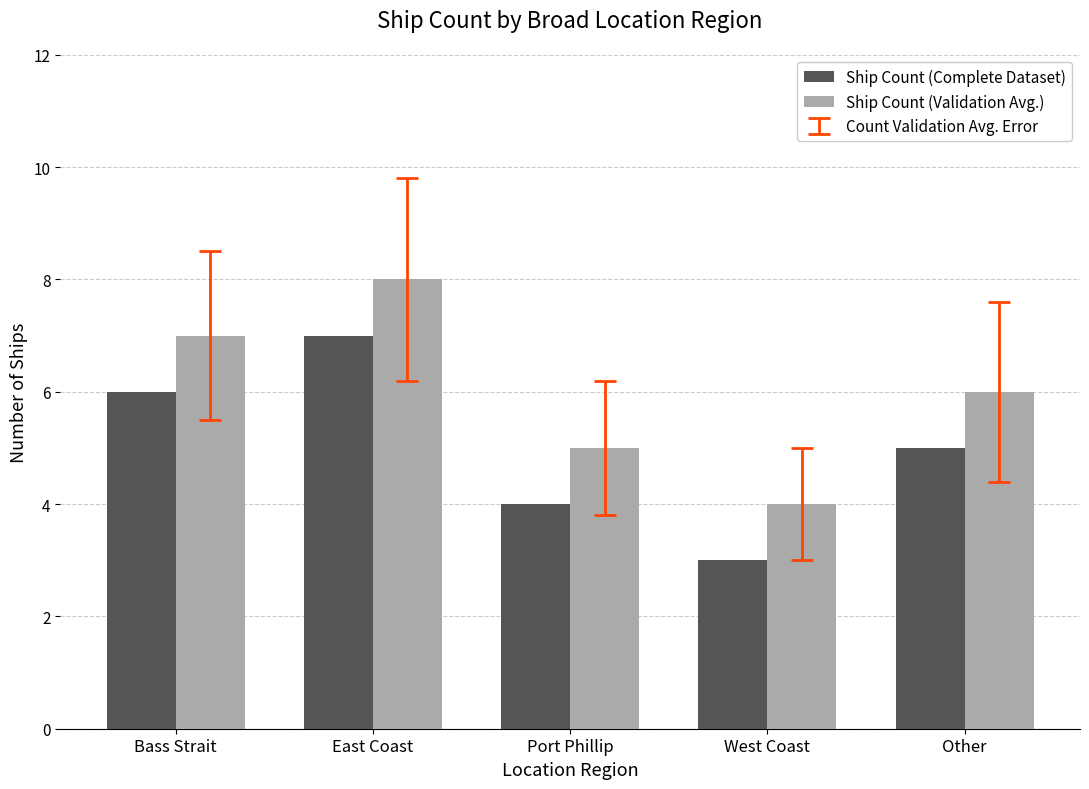

How many categories are shown in the chart?

5